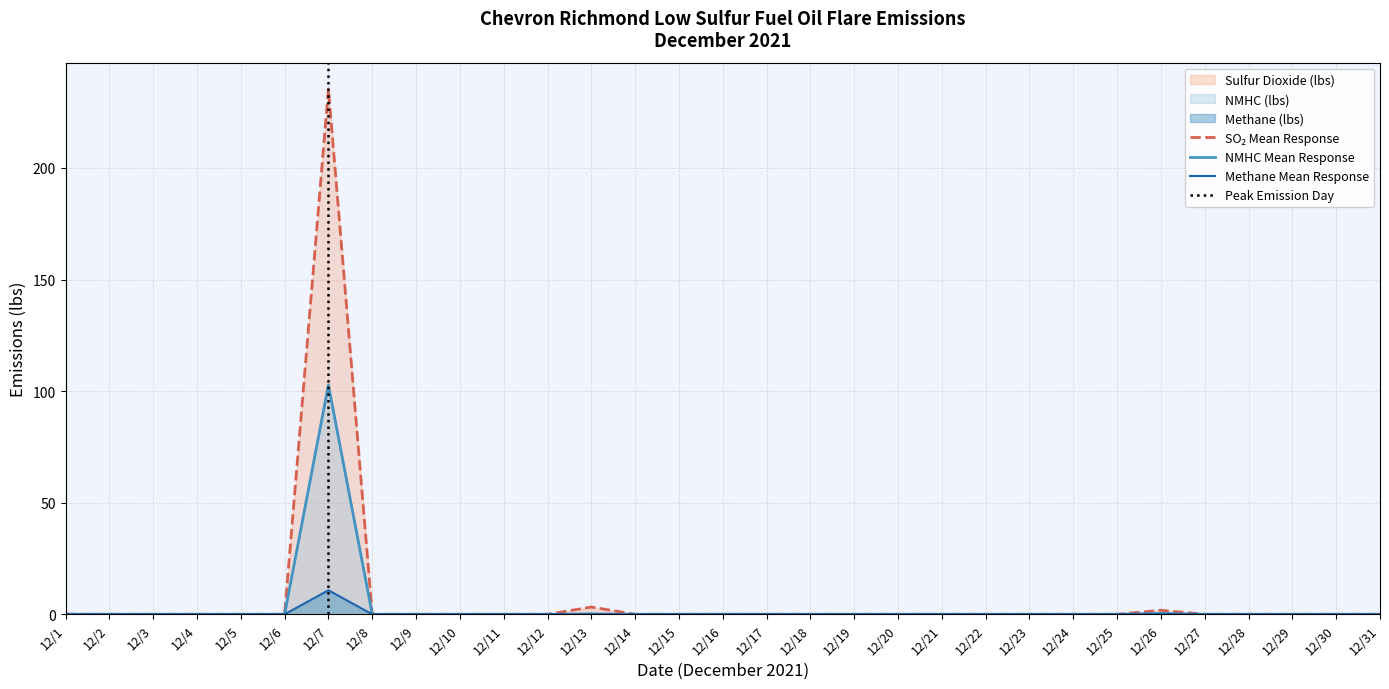

How many series are shown in this chart?

3